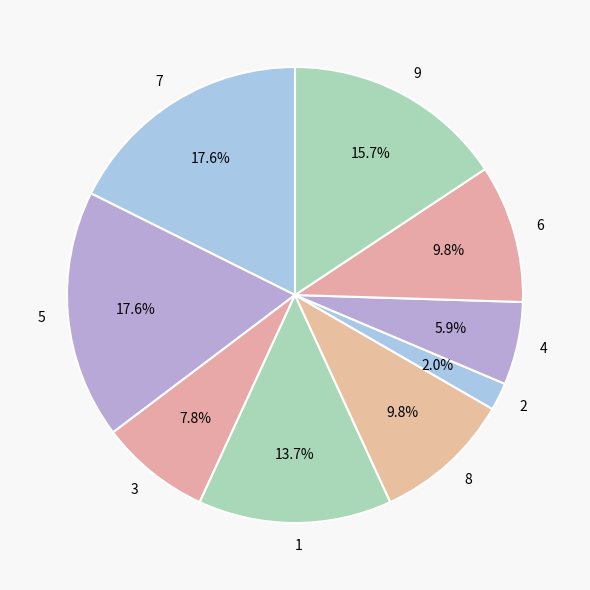

What percentage is the 6 slice, to the nearest percent?

10%